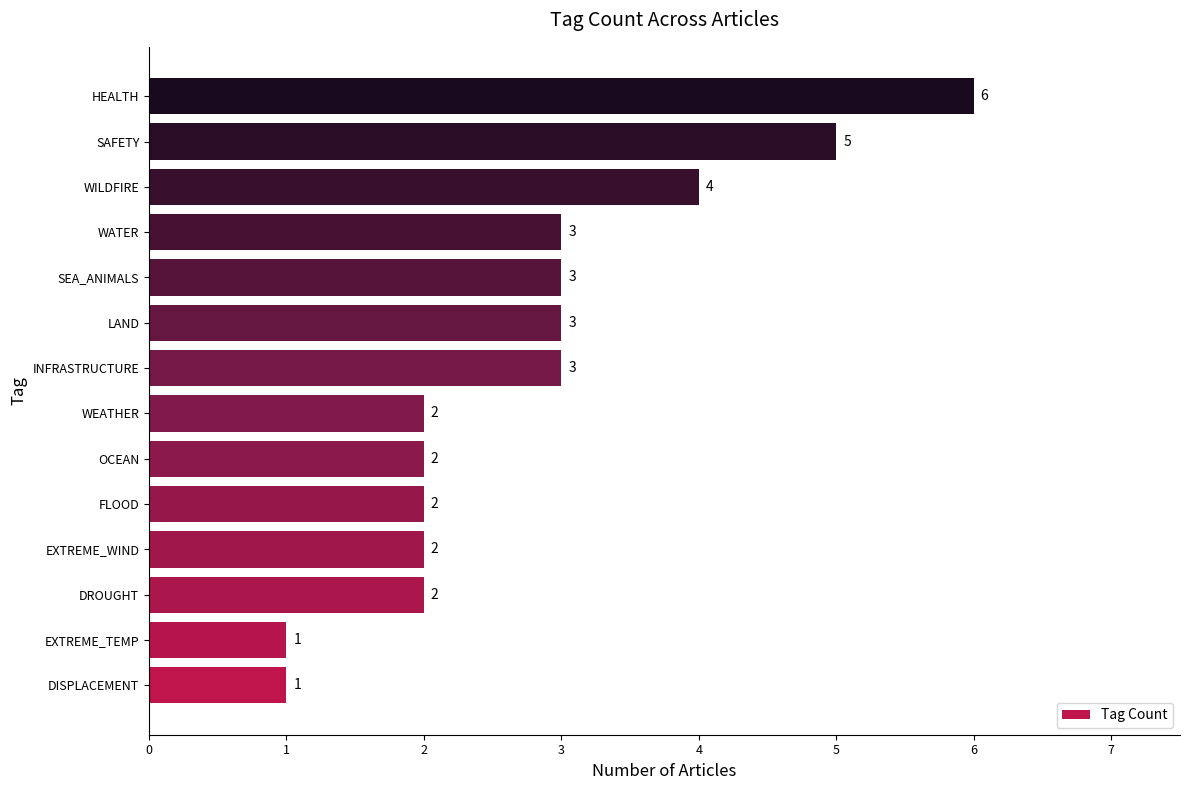

How many bars are there in total?

14